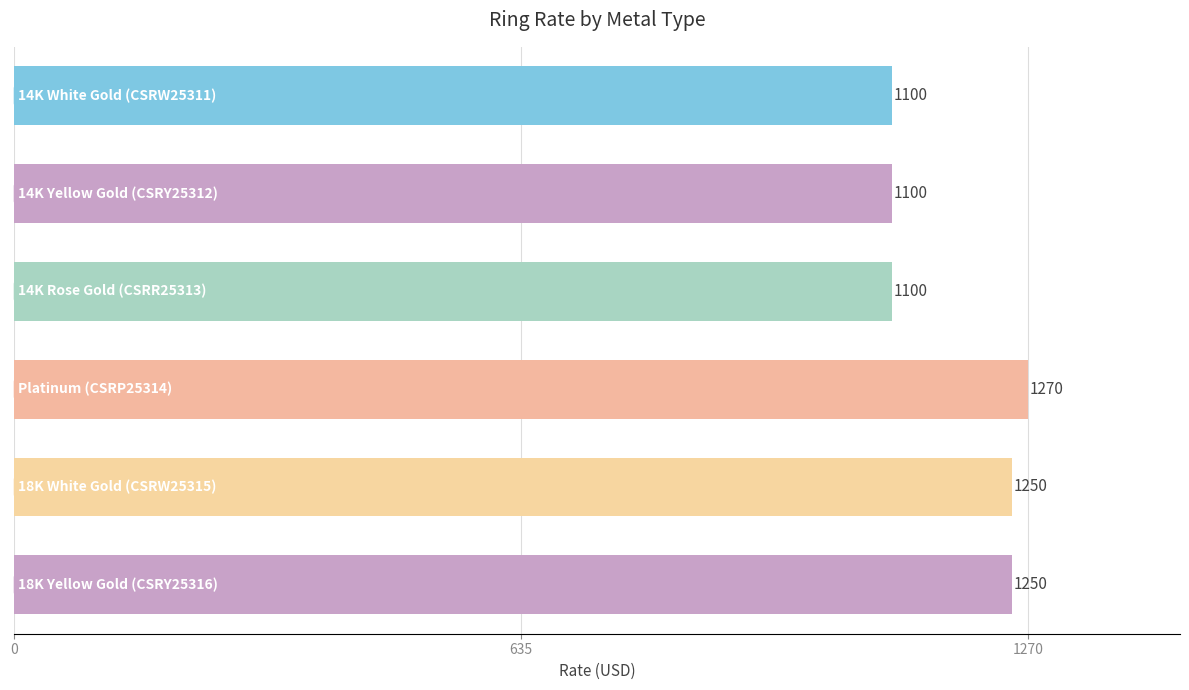

What is the difference between the second highest and minimum values?

150